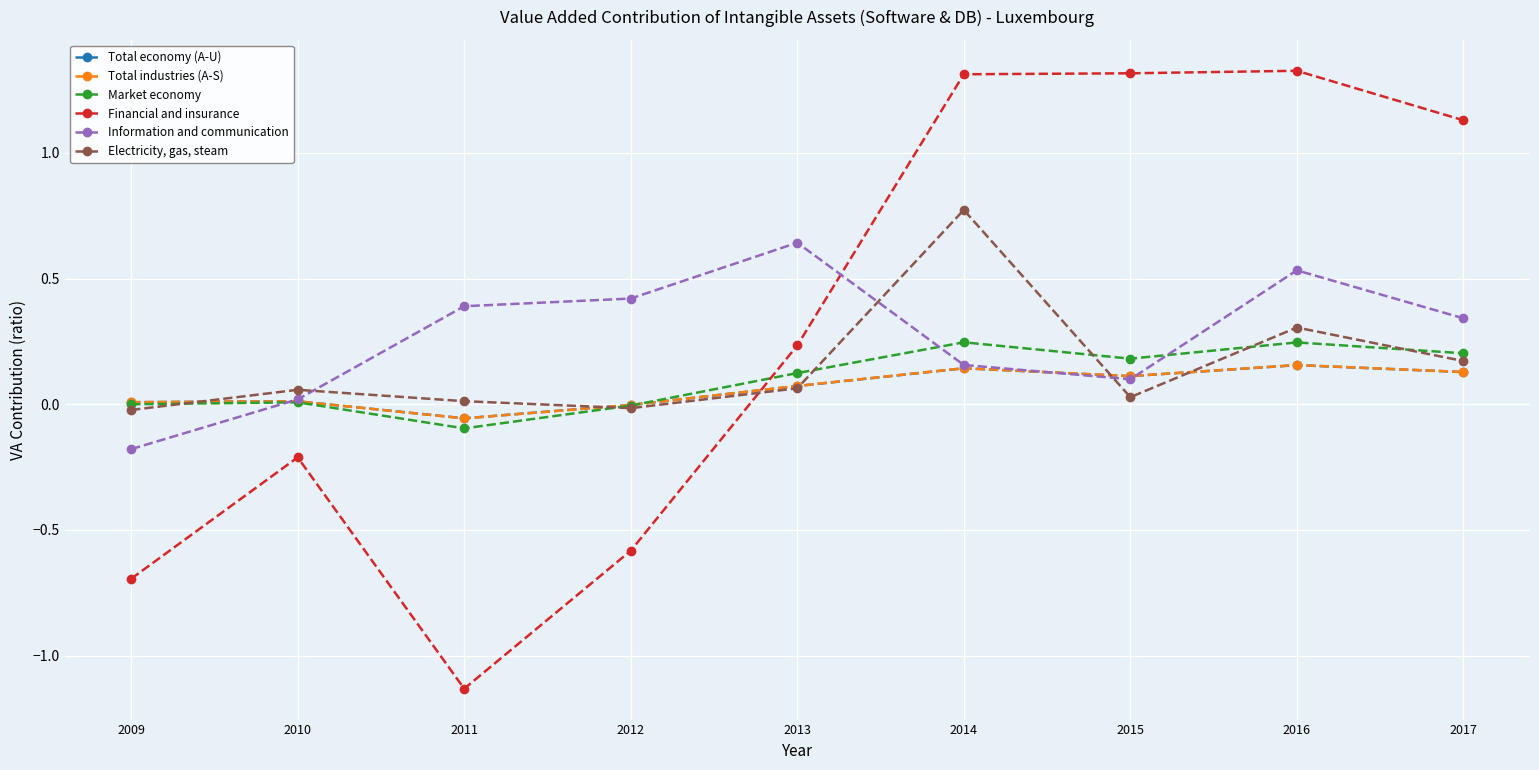

Is it true that Information and communication equals 0.6 at 2017?

False